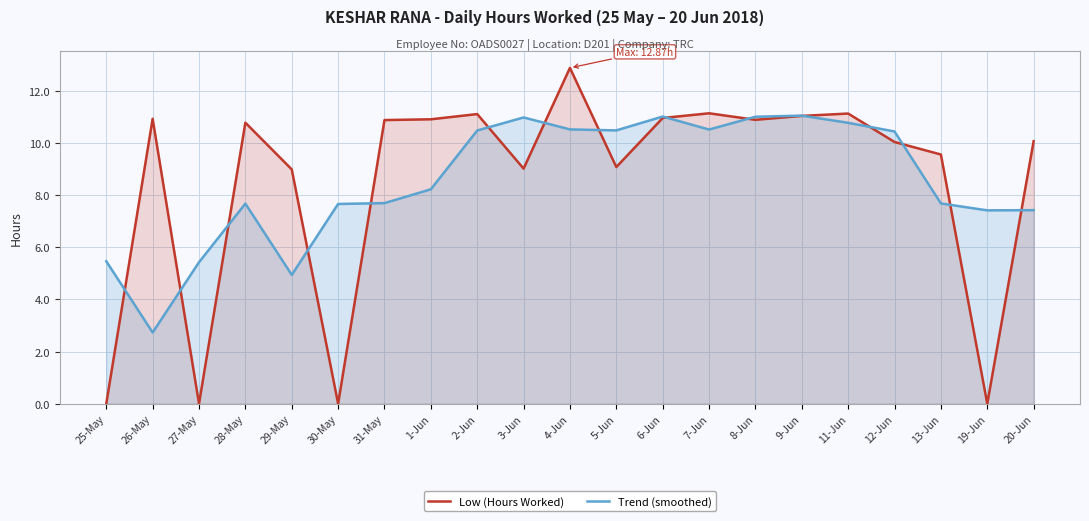

Rank the series by their average value, from lowest to highest.

Low (Hours Worked), Trend (smoothed)